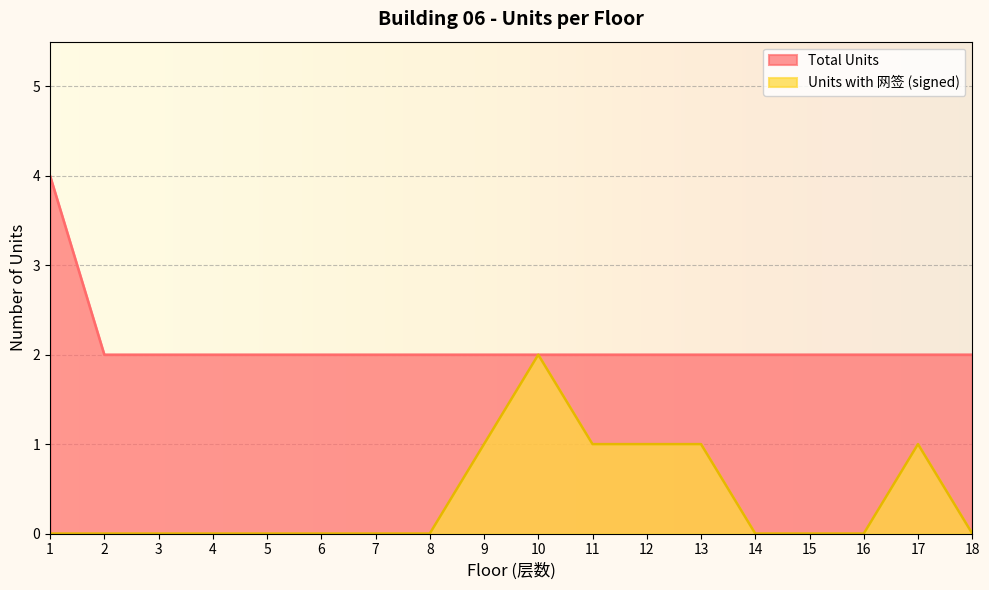

How many series are shown in this chart?

2